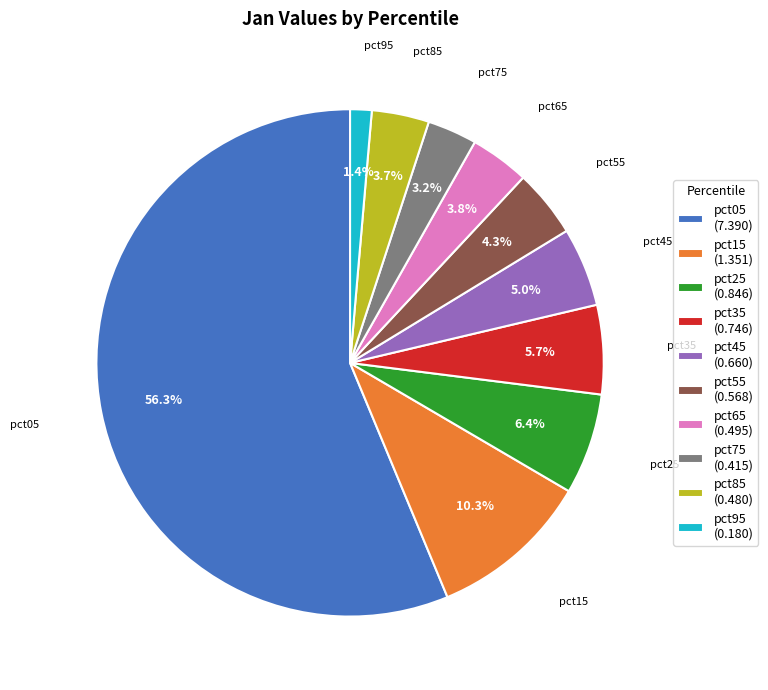

Which has a higher value, pct45 or pct65?

pct45